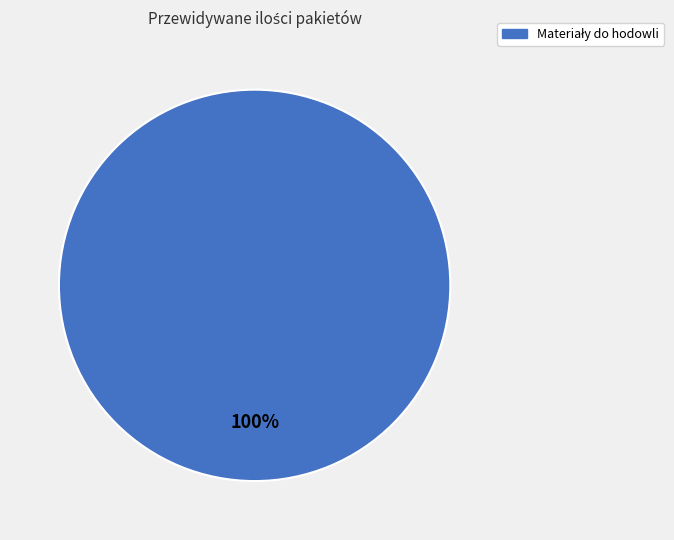

Does any single category account for the majority?

Yes